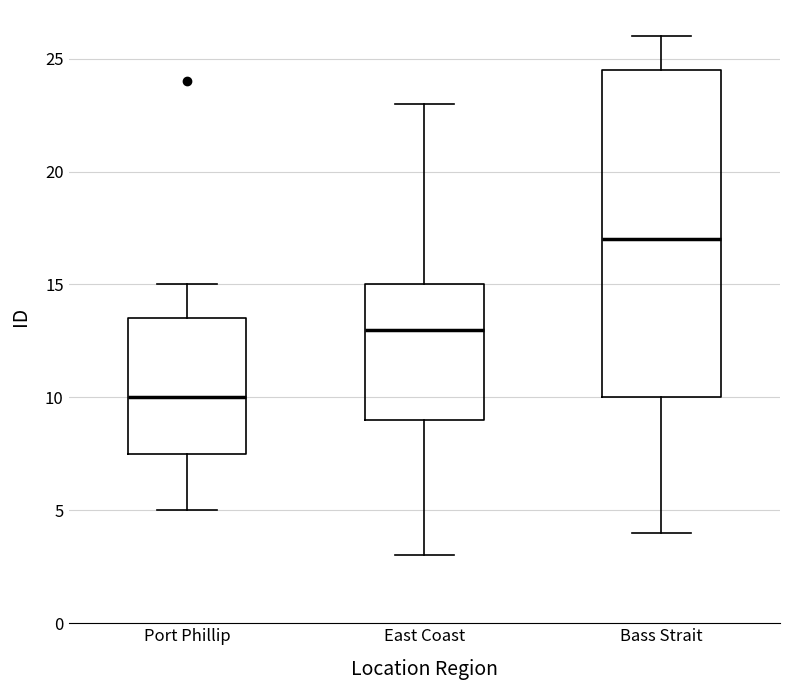

Reading left to right, transcribe this box plot: for each box, give where its median line is, the range the box spans, and where its two whiskers end, as read against the y-axis. The values are not printed on the chart, so give them approximately, as read against the axis.

Port Phillip: median 10.0, box 7.5 to 13.5, whiskers 5.0 to 15.0
East Coast: median 13.0, box 9.0 to 15.0, whiskers 3.0 to 23.0
Bass Strait: median 17.0, box 10.0 to 24.5, whiskers 4.0 to 26.0